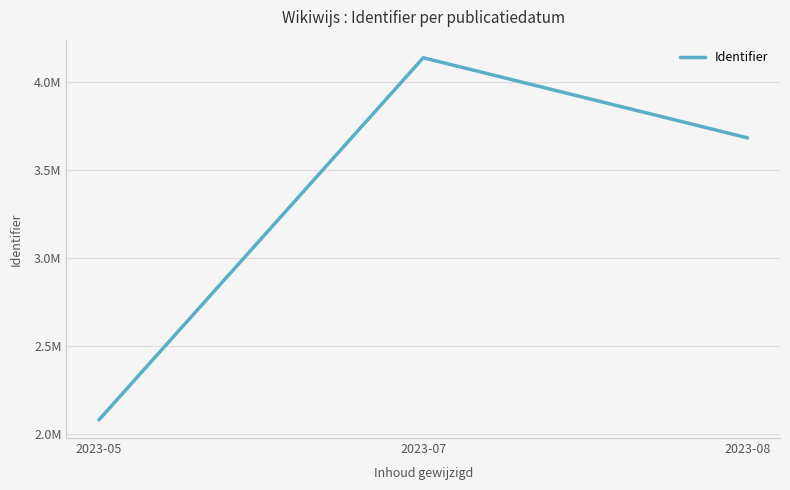

Is it true that the value at 2023-07 is 1873063.2?

False